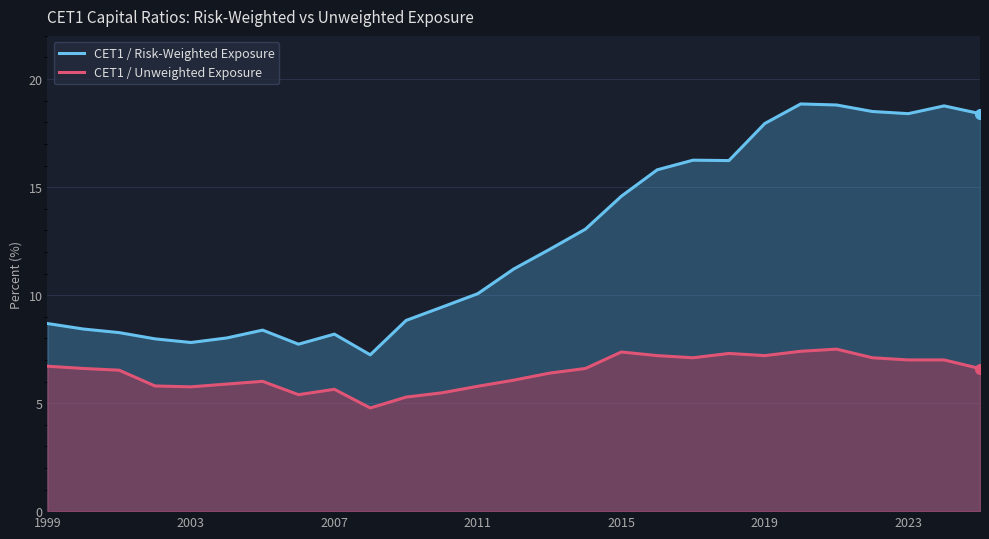

What is the value of the CET1 / Risk-Weighted Exposure point at the 11th from the left?

8.8